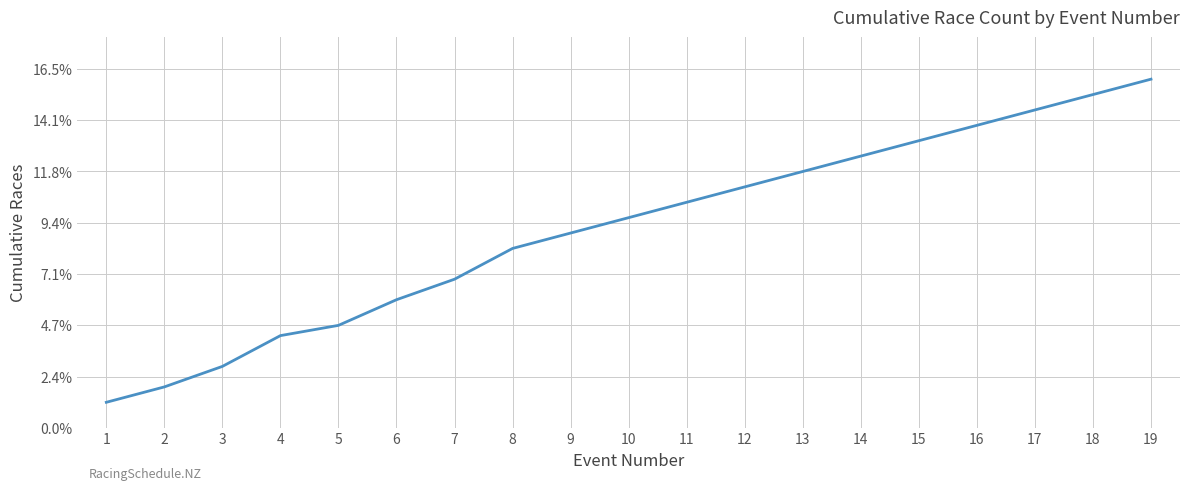

At which label does the data first exceed 41?

11